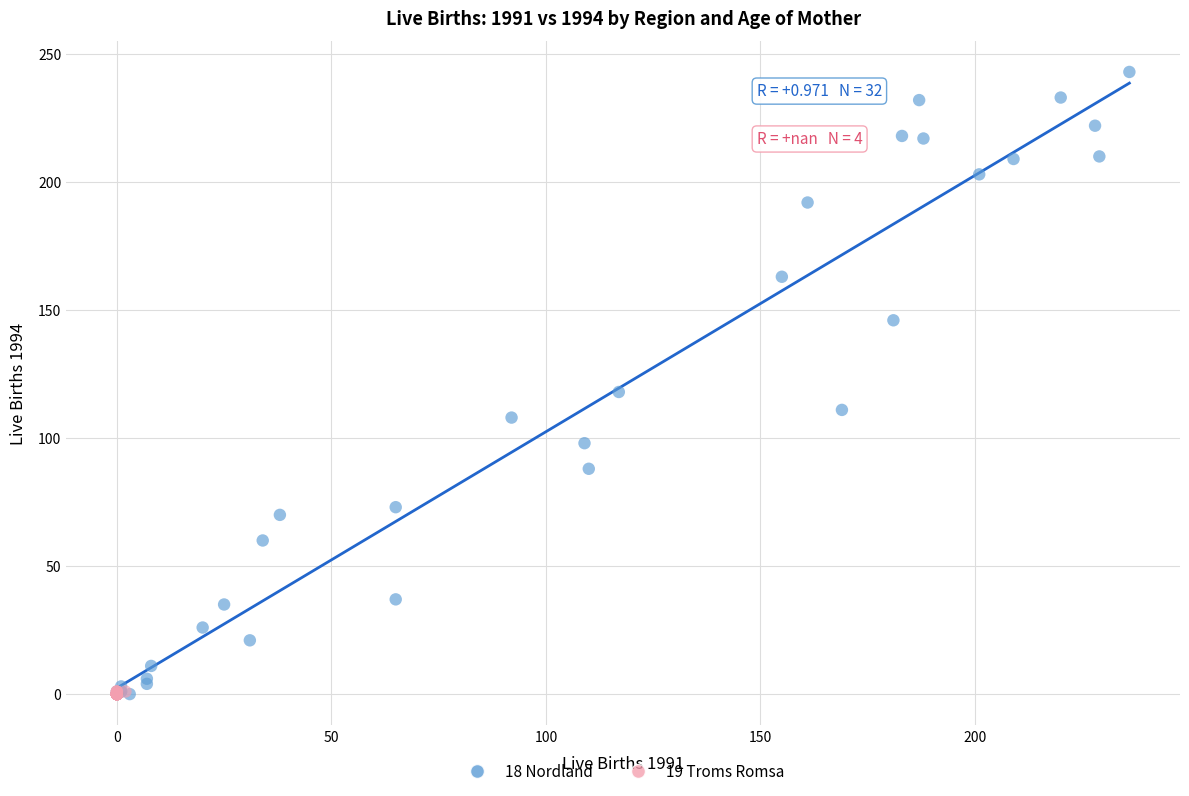

Which series has the widest spread of Y values?

18 Nordland